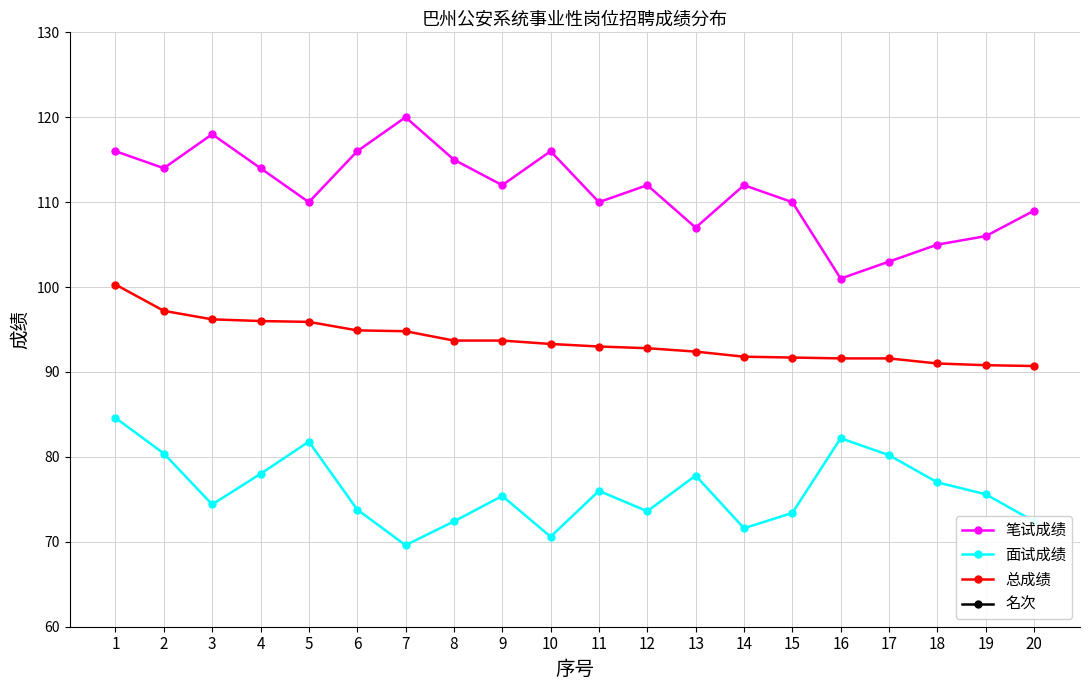

Rank the series at 16 from lowest to highest value.

名次, 面试成绩, 总成绩, 笔试成绩